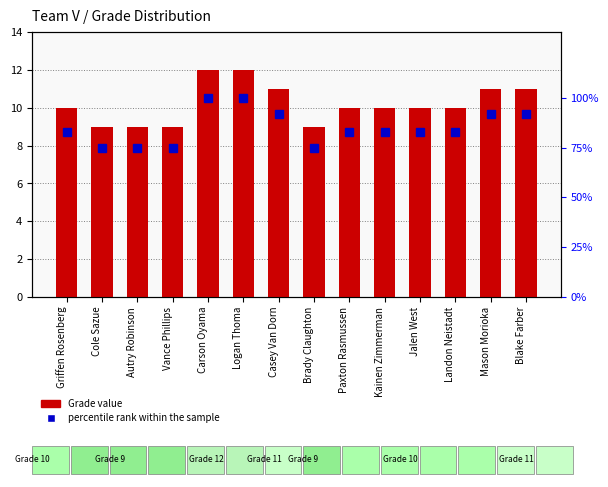

Reading left to right, extract all data points from this chart.

Grade: 10	9	9	9	12	12	11	9	10	10	10	10	11	11
percentile rank within the sample: 83	75	75	75	100	100	92	75	83	83	83	83	92	92